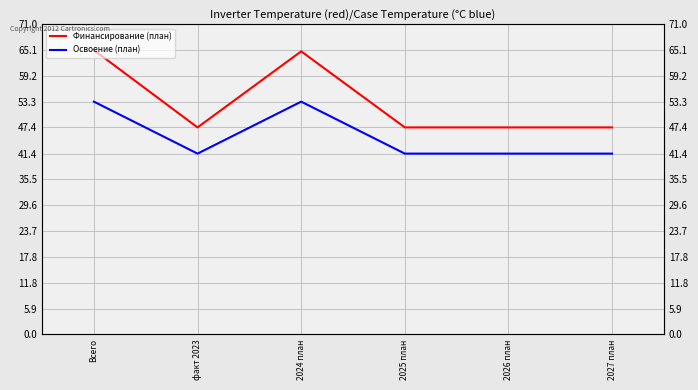

The Финансирование (план) series shows 47.4 at 2027 план. True or false?

True